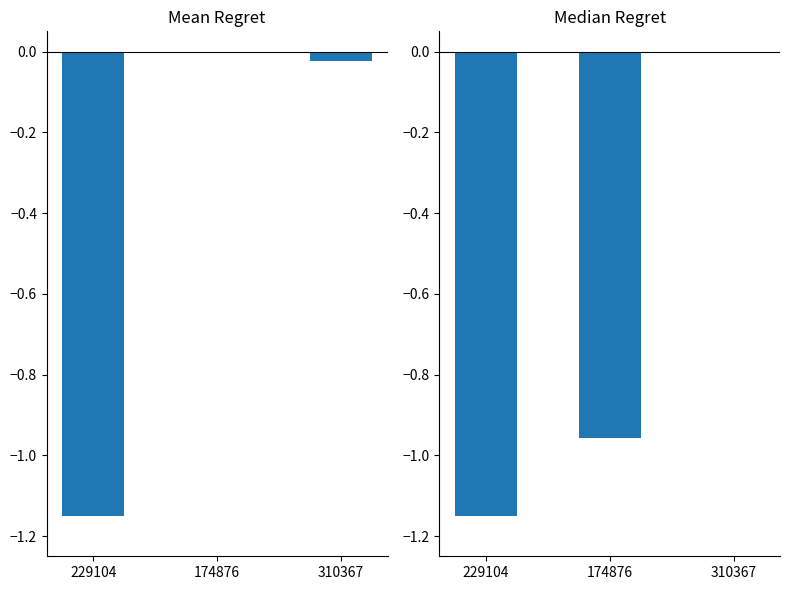

True or false: Median EOID has a value of -1.1 at 229104.

True